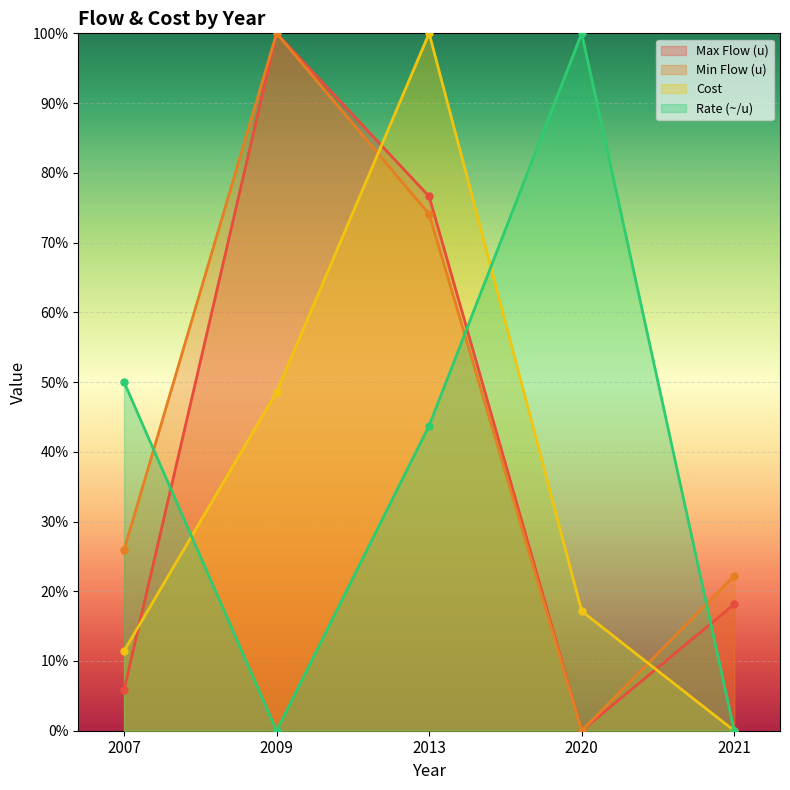

How many data points in Min Flow (u) are less than 25?

2